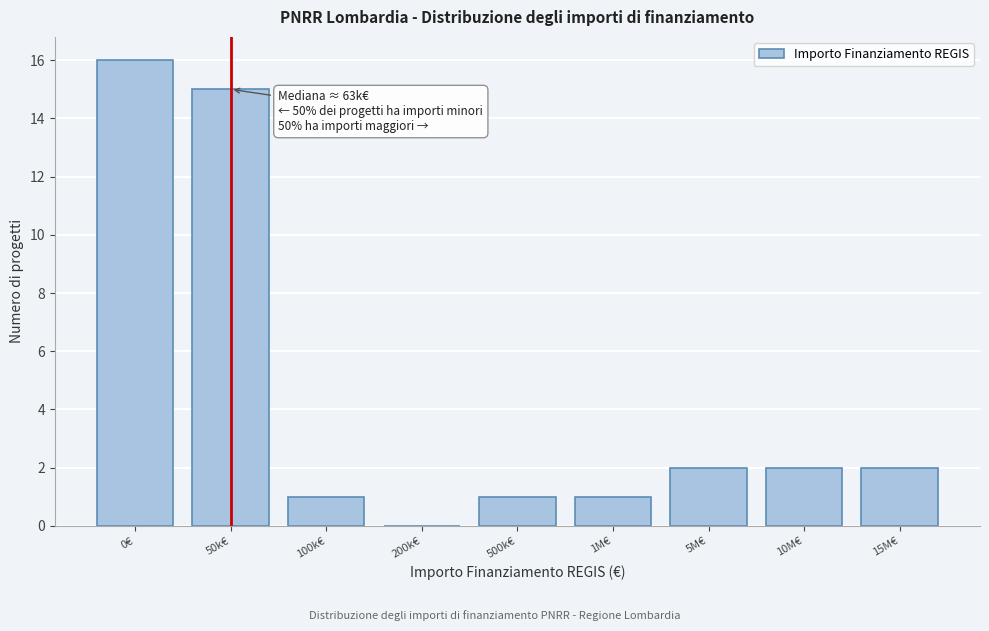

Reading right to left, list all the values displayed in this chart.

15M€=2	10M€=2	5M€=2	1M€=1	500k€=1	200k€=0	100k€=1	50k€=15	0€=16